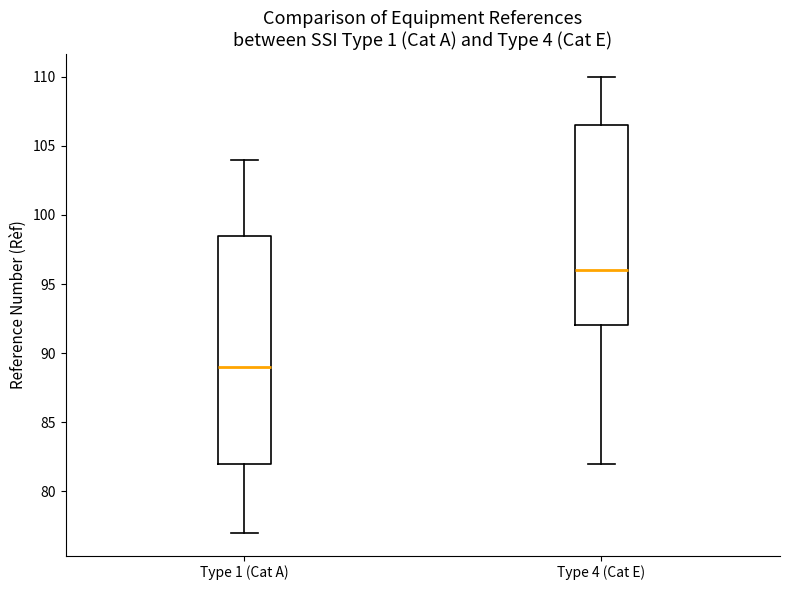

Which box is the tallest, from its lower edge to its upper edge?

Type 1 (Cat A)